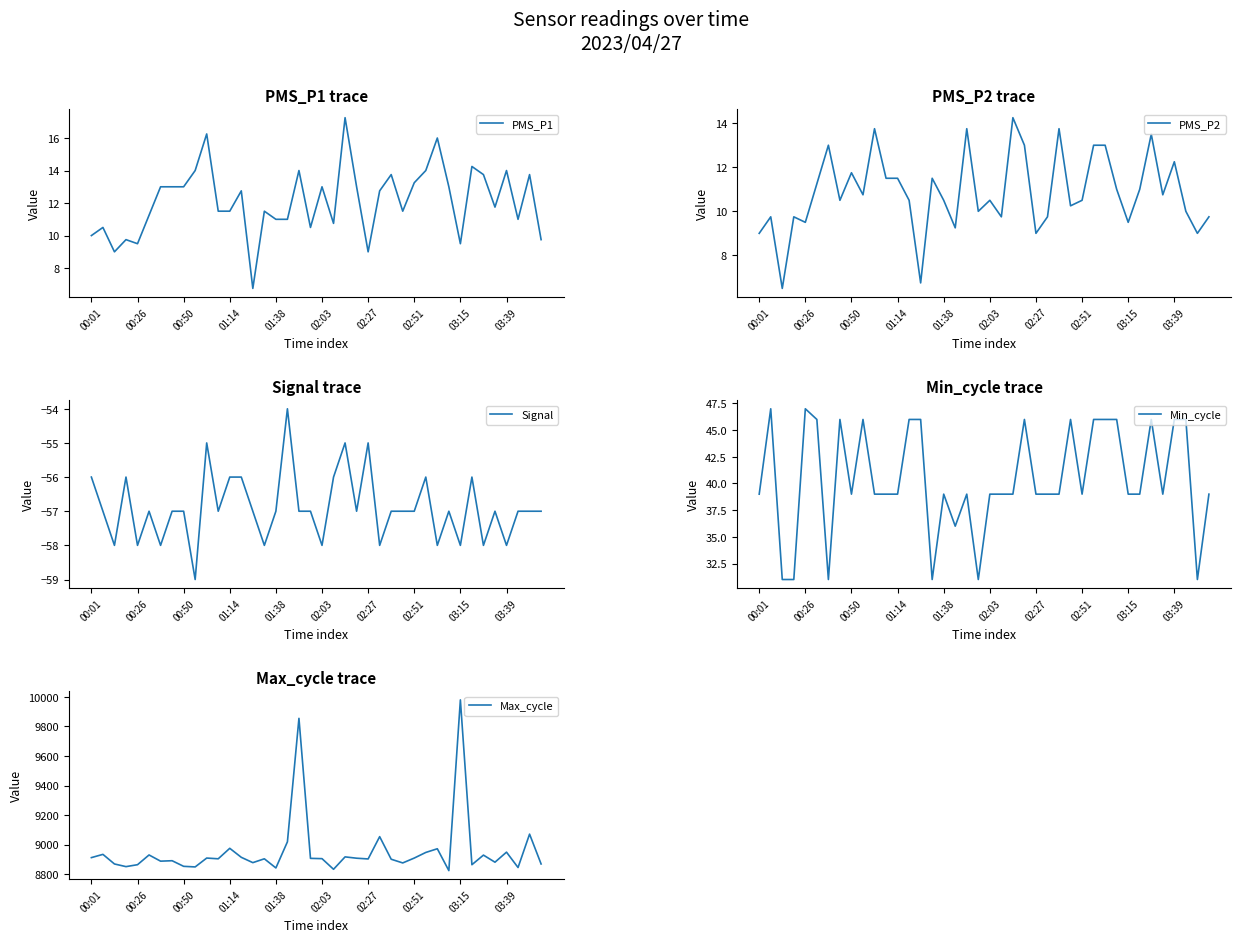

What is the maximum value for Max_cycle?

9980